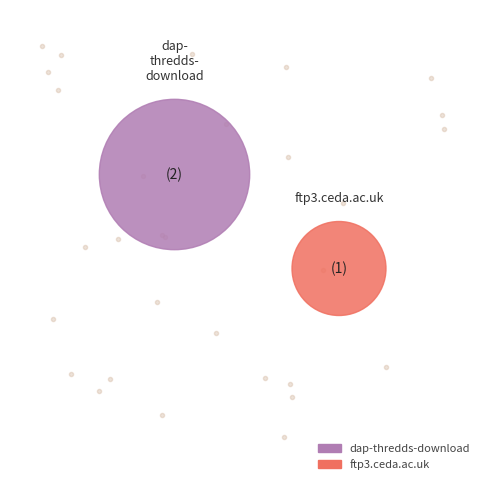

The dap-thredds-download slice represents 56% of the pie. True or false?

False